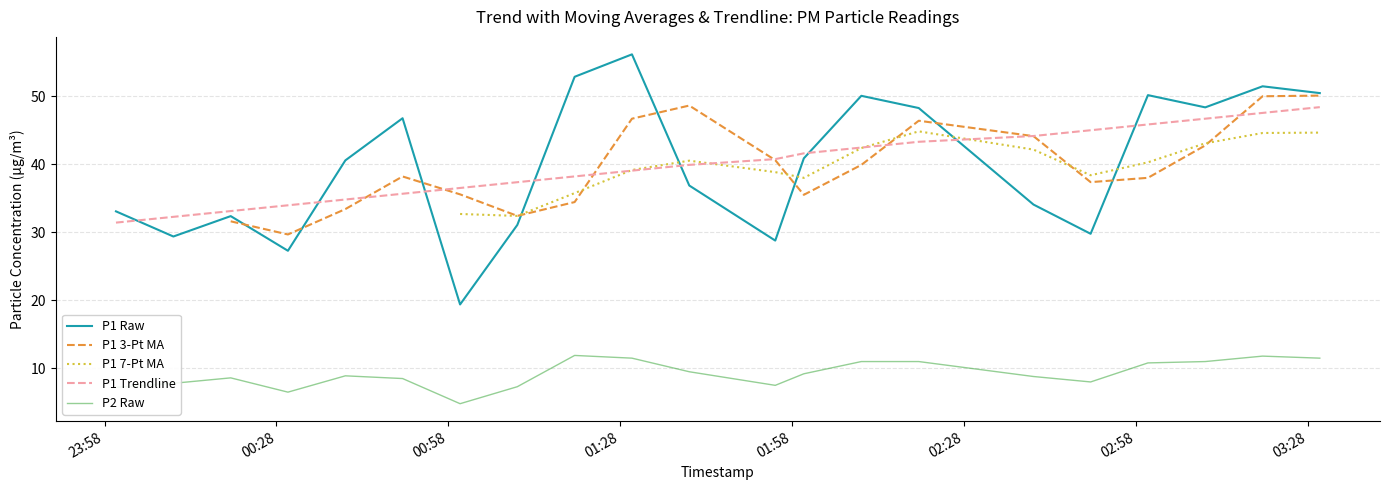

True or false: P1 Raw and P2 Raw cross at least once.

False